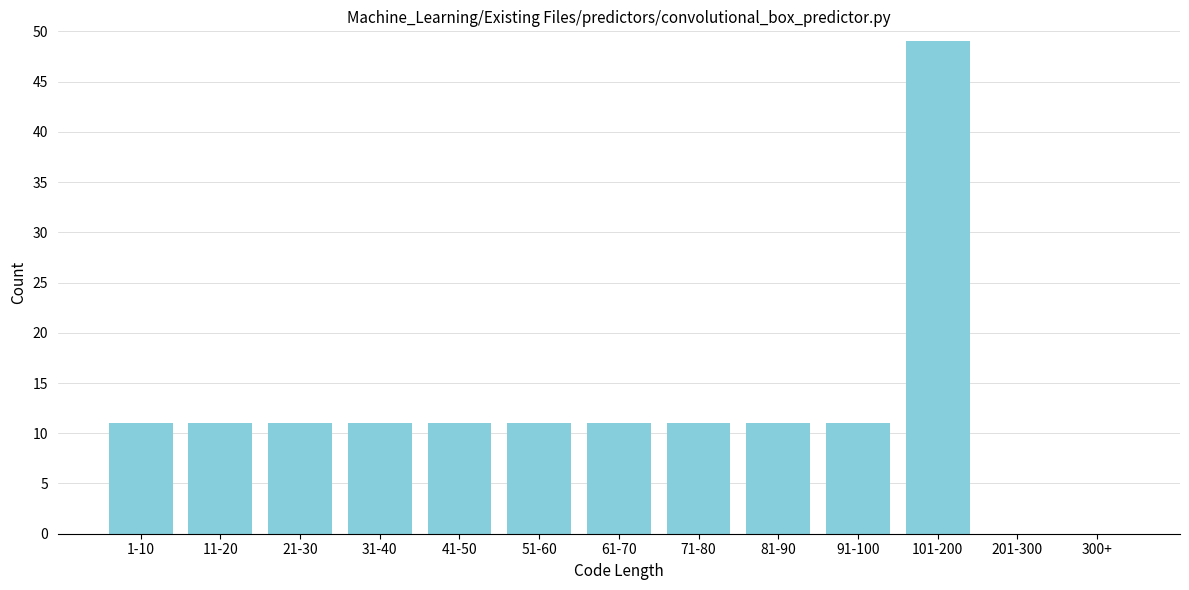

Reading right to left, what are all the values shown in this chart?

300+=0	201-300=0	101-200=49	91-100=11	81-90=11	71-80=11	61-70=11	51-60=11	41-50=11	31-40=11	21-30=11	11-20=11	1-10=11